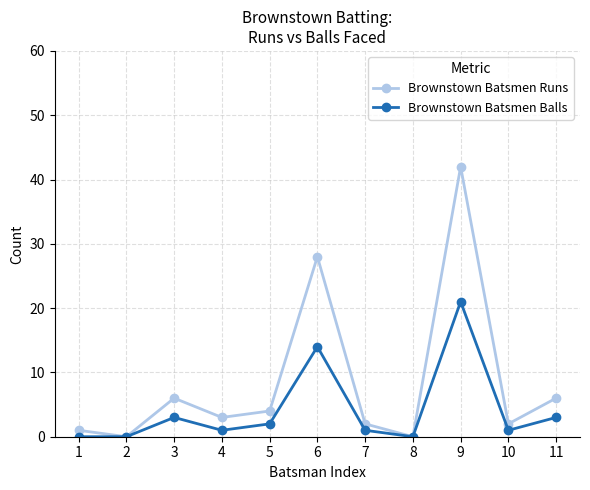

True or false: Brownstown Batsmen Runs has more than 0 points higher than both neighbors.

True